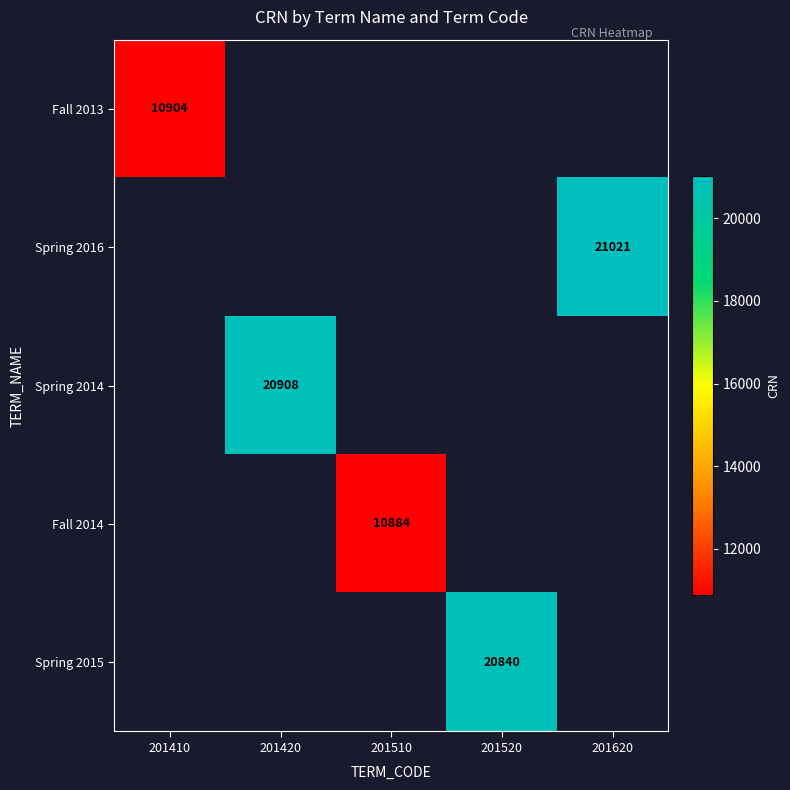

The value of Fall 2014 at 201510 is 2734. True or false?

False